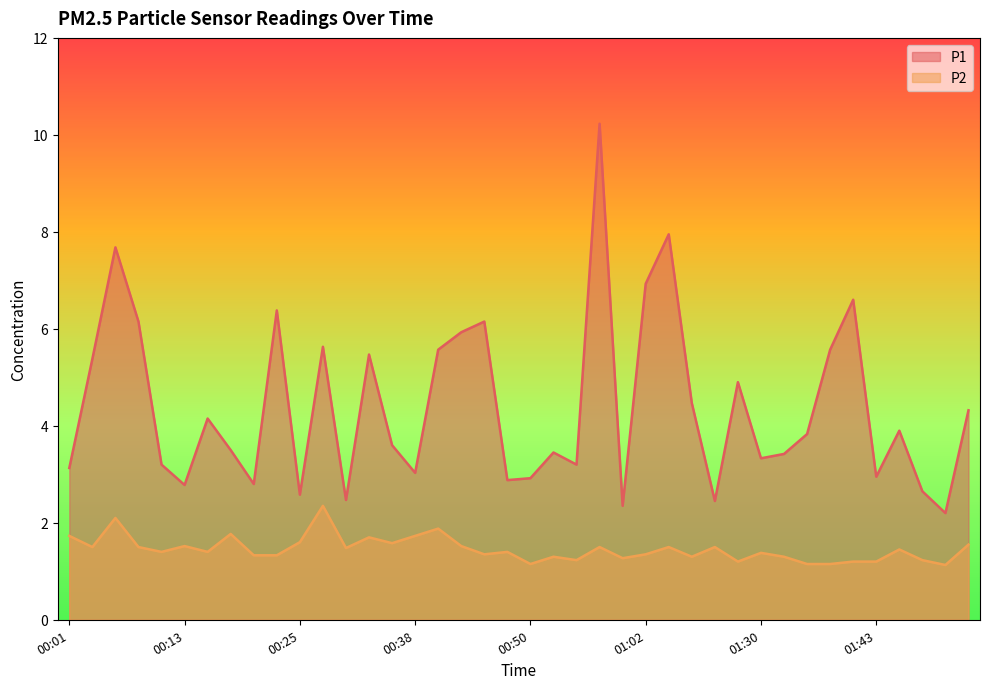

Which series changed the most between 00:35 and 01:38?

P1